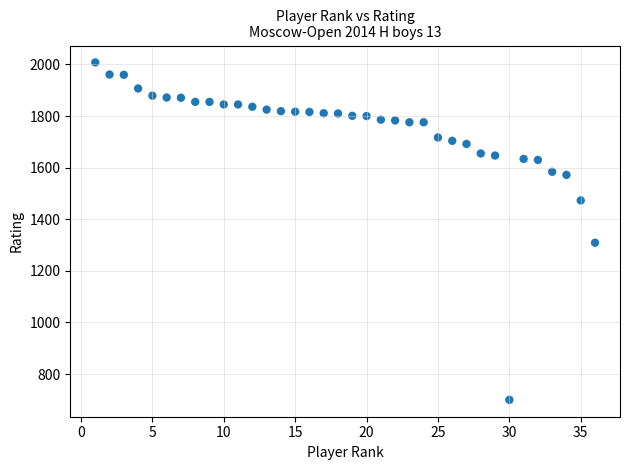

What Y value in the scatter plot is closest to 1354?

1309